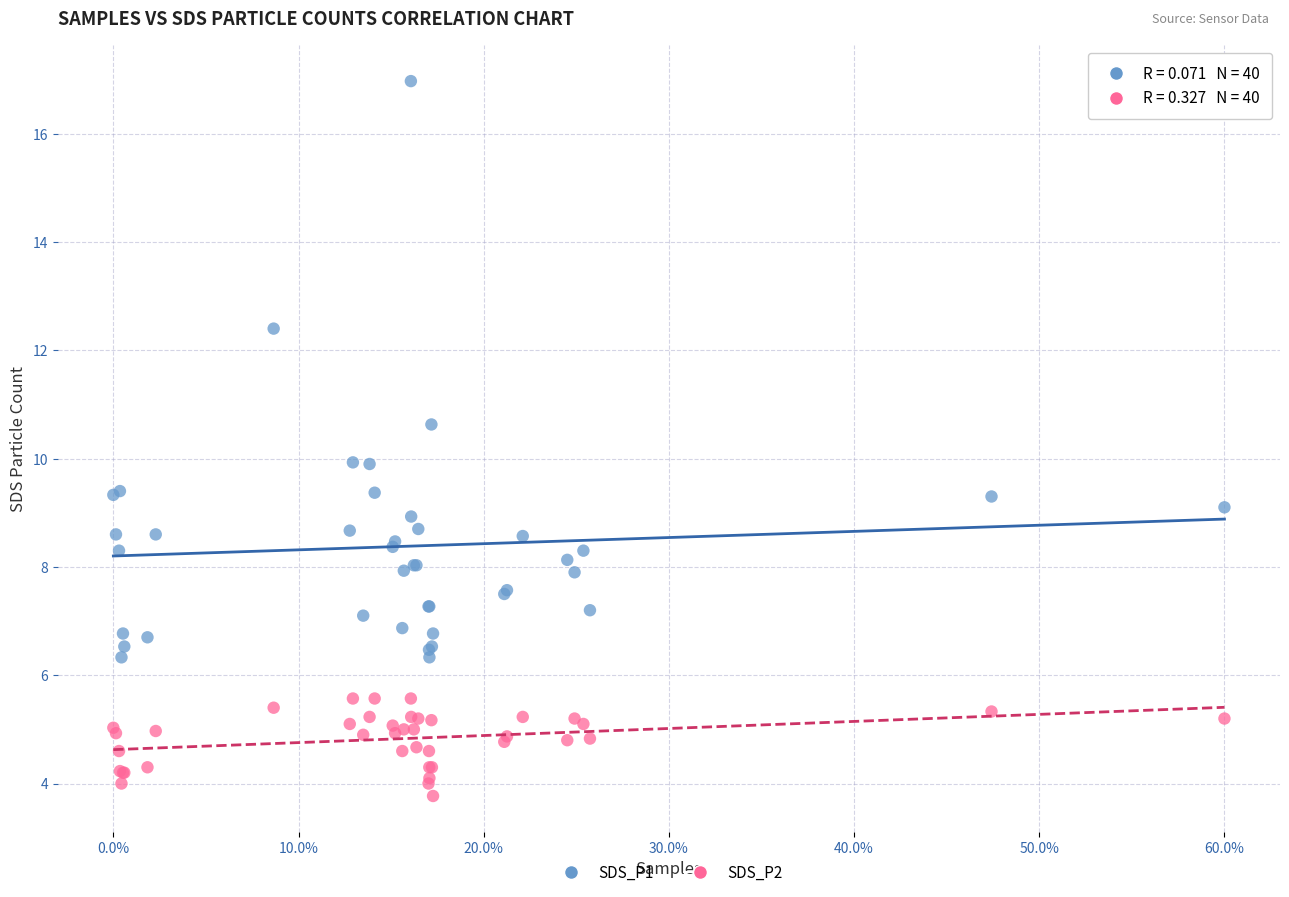

What is the X range (max minus min) for the scatter plot?

60.0